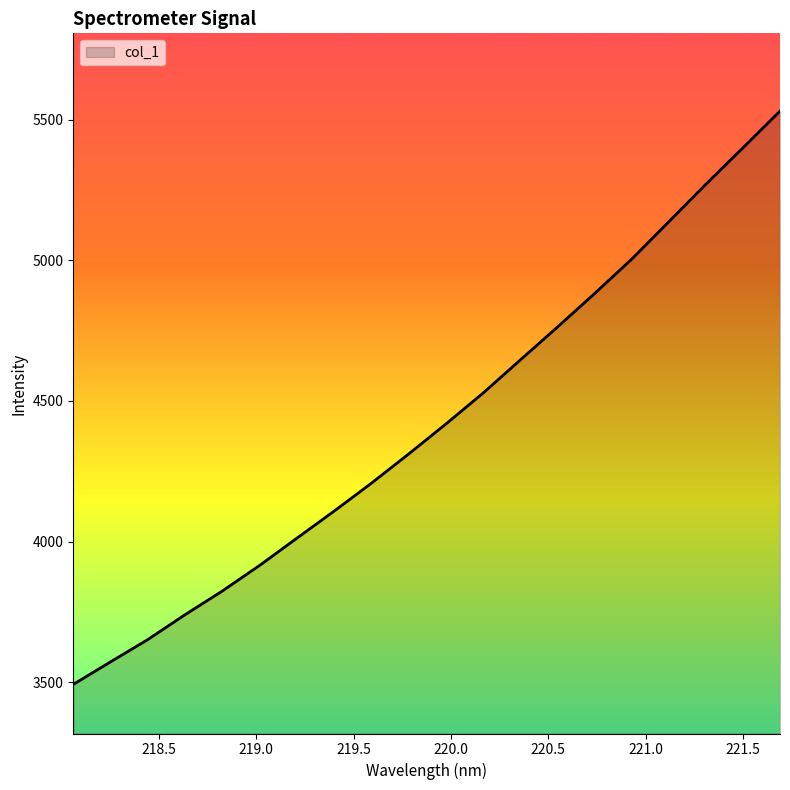

What is the difference between the maximum and minimum values?

2038.6